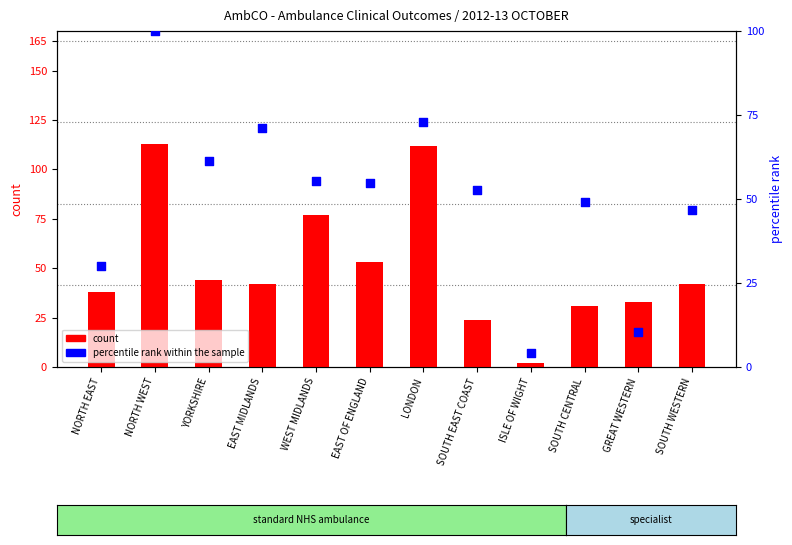

Which series reaches the maximum Y coordinate?

count